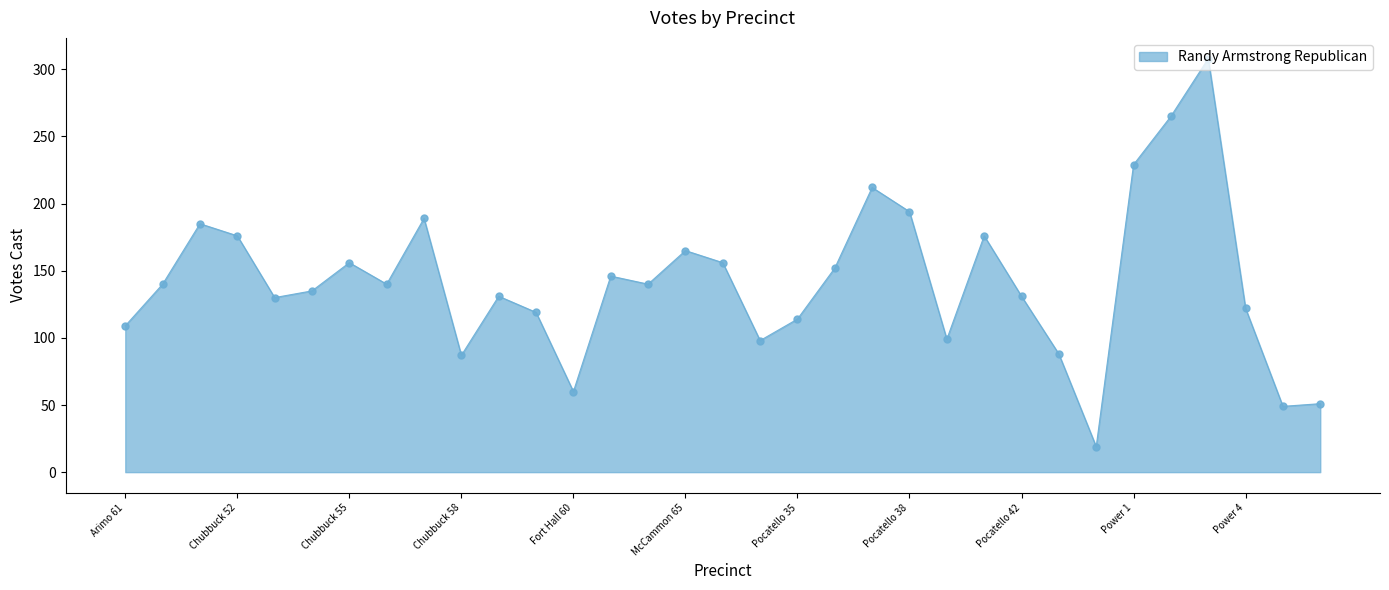

True or false: there are more than 0 points higher than both neighbors.

True